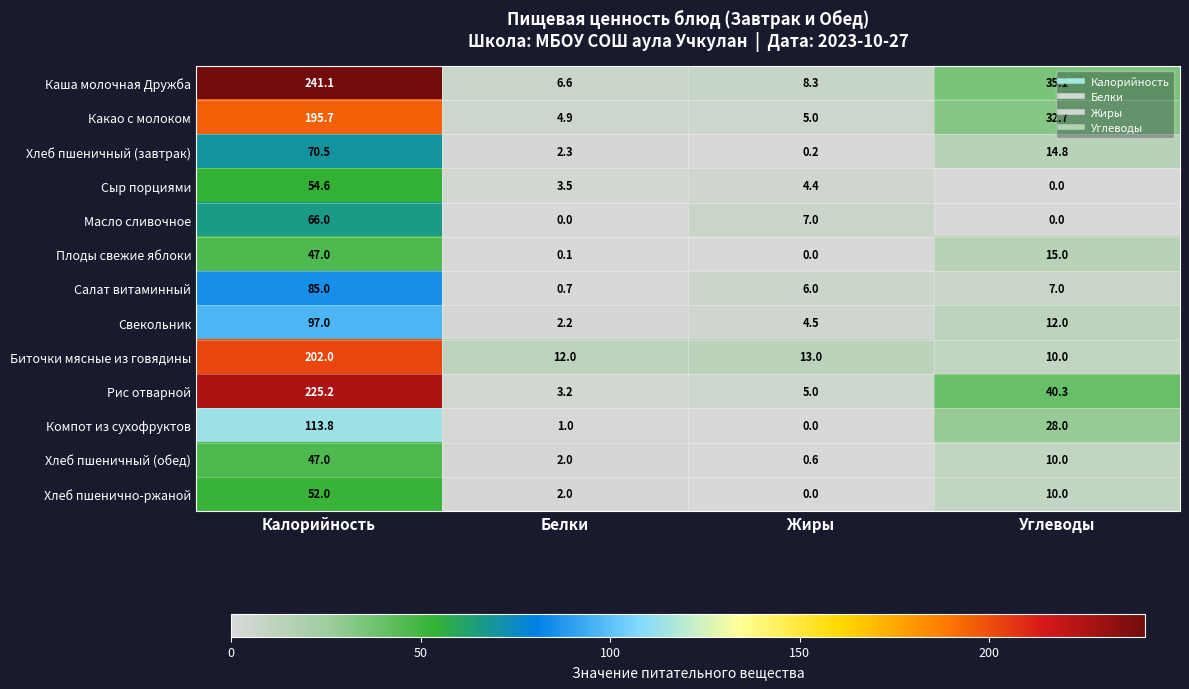

What is the spread (max minus min) of values at Жиры?

13.0